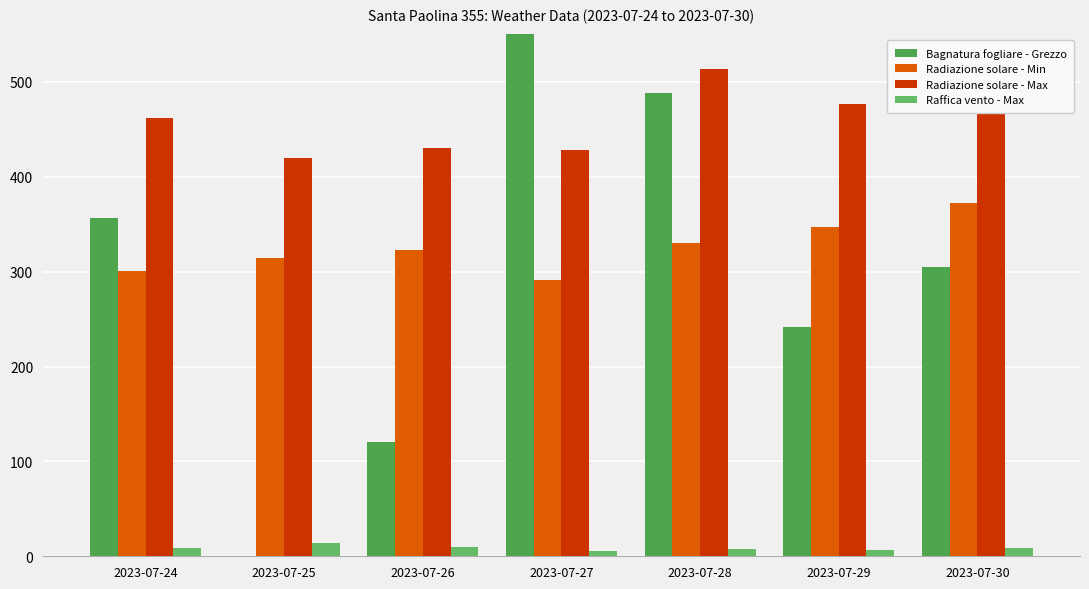

What value does the Raffica vento - Max series have at 2023-07-26?

10.2